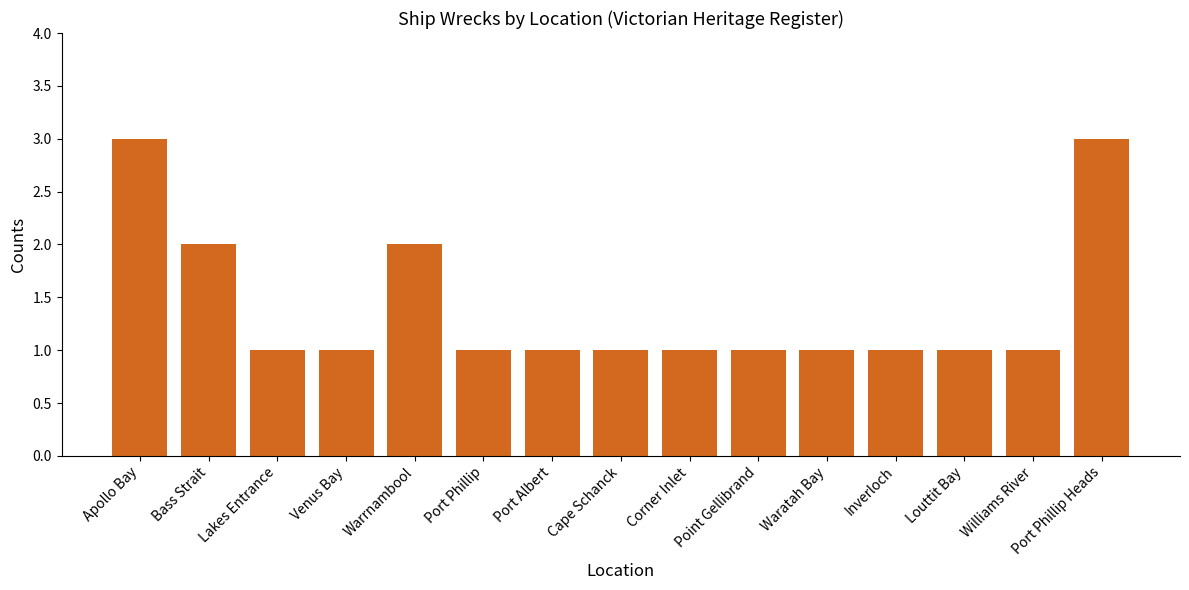

Which has a higher value, Louttit Bay or Bass Strait?

Bass Strait